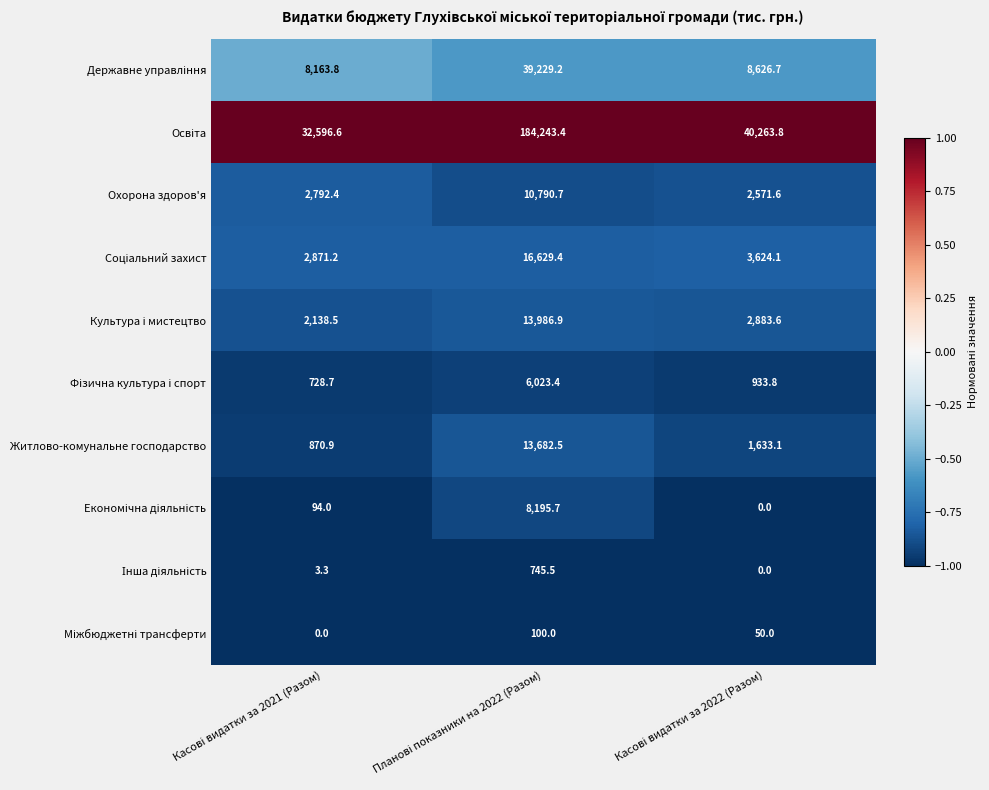

What is the greatest value displayed?

184243.4